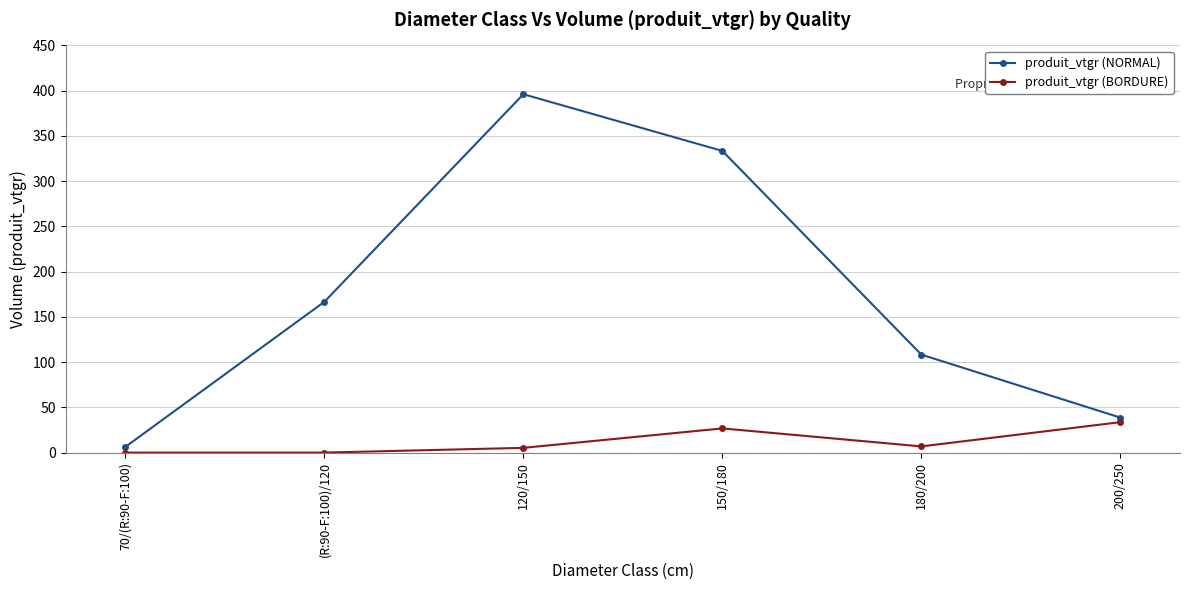

How many interior local peaks does the produit_vtgr (BORDURE) series have?

1